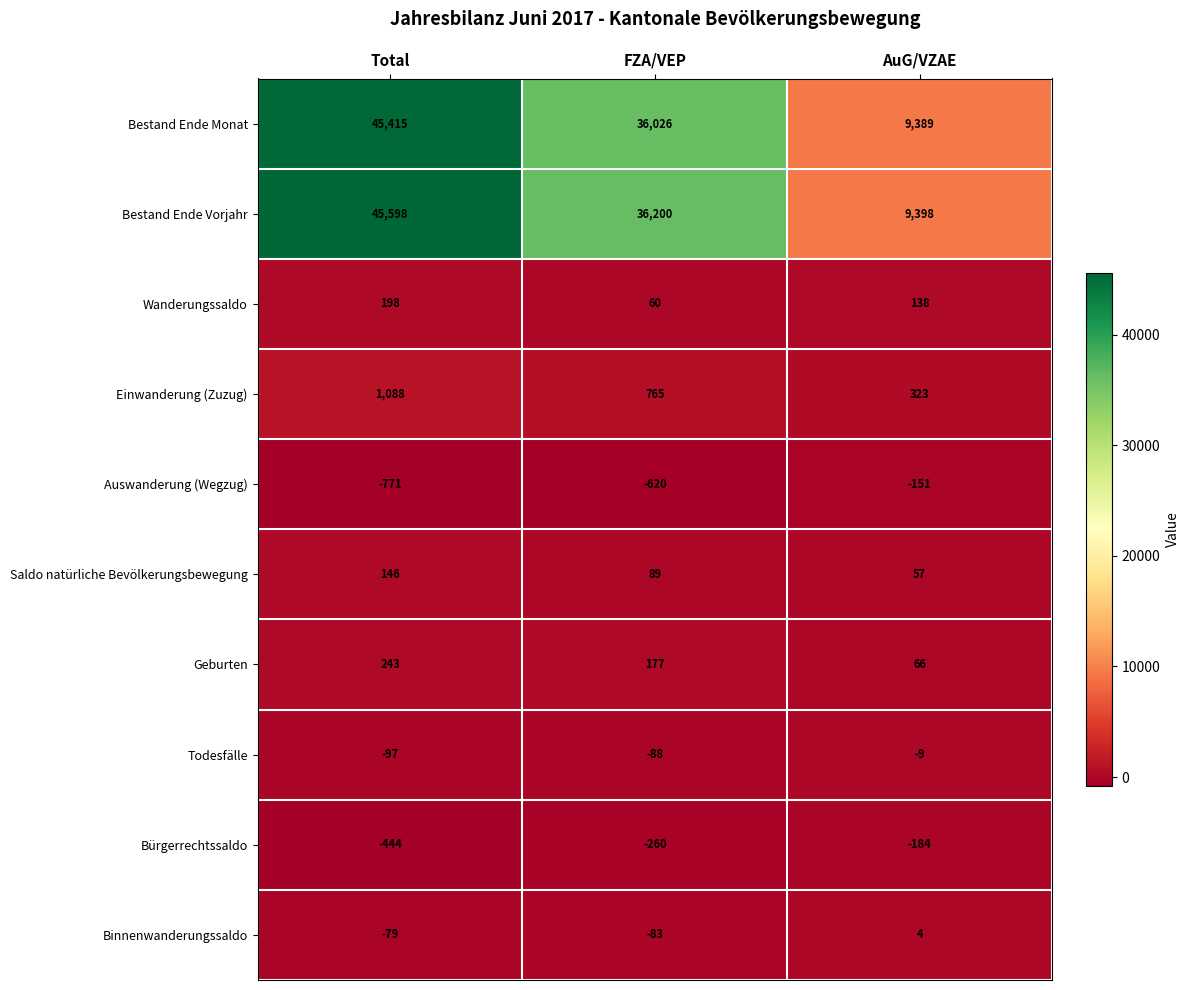

Rank the series by their maximum value, from highest to lowest.

Bestand Ende Vorjahr, Bestand Ende Monat, Einwanderung (Zuzug), Geburten, Wanderungssaldo, Saldo natürliche Bevölkerungsbewegung, Binnenwanderungssaldo, Todesfälle, Auswanderung (Wegzug), Bürgerrechtssaldo